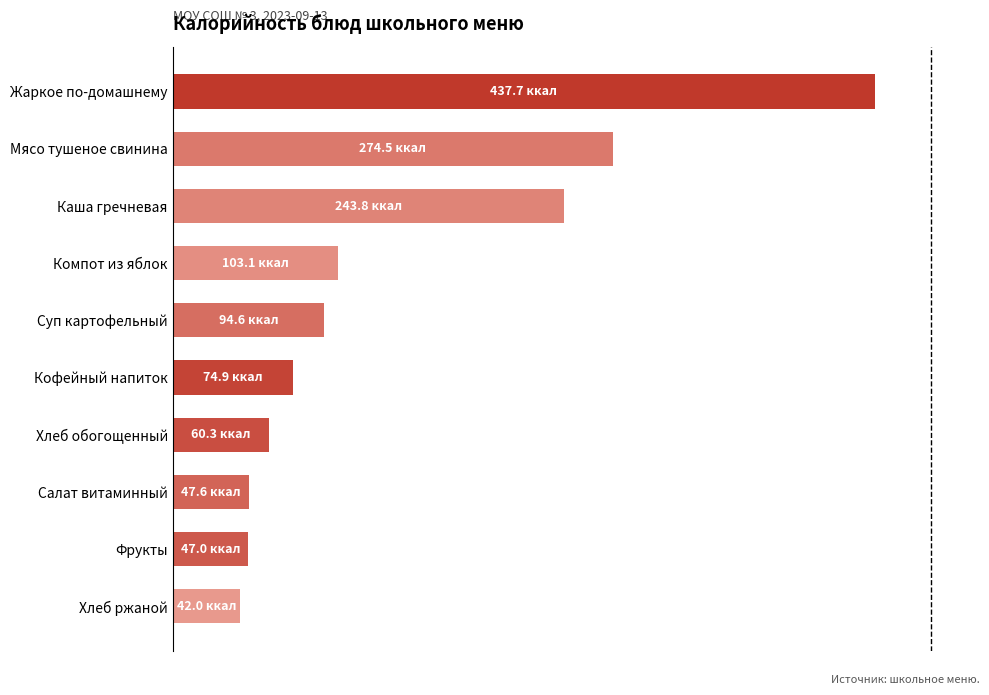

What is the difference between the second highest and minimum values?

232.5